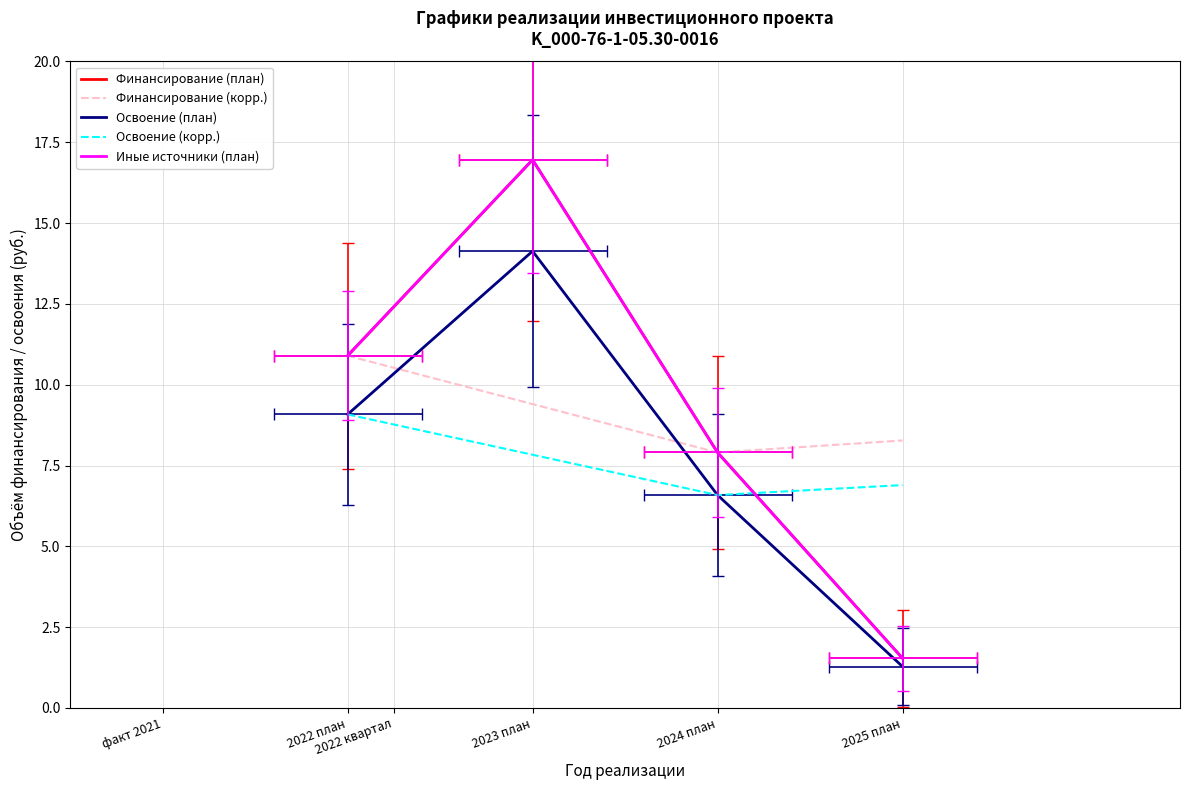

What is the spread (max minus min) of values at 2024 план?

1.3